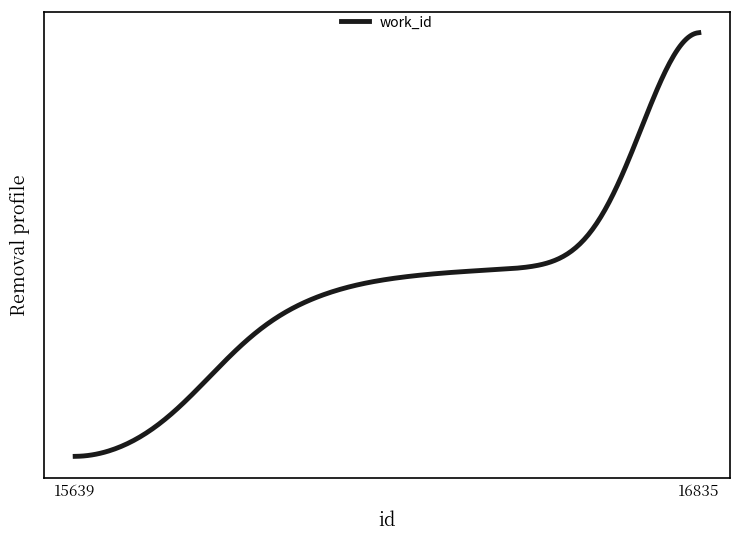

Rank the categories by value from lowest to highest.

15639, 15691, 15986, 16030, 16047, 16053, 16054, 16835